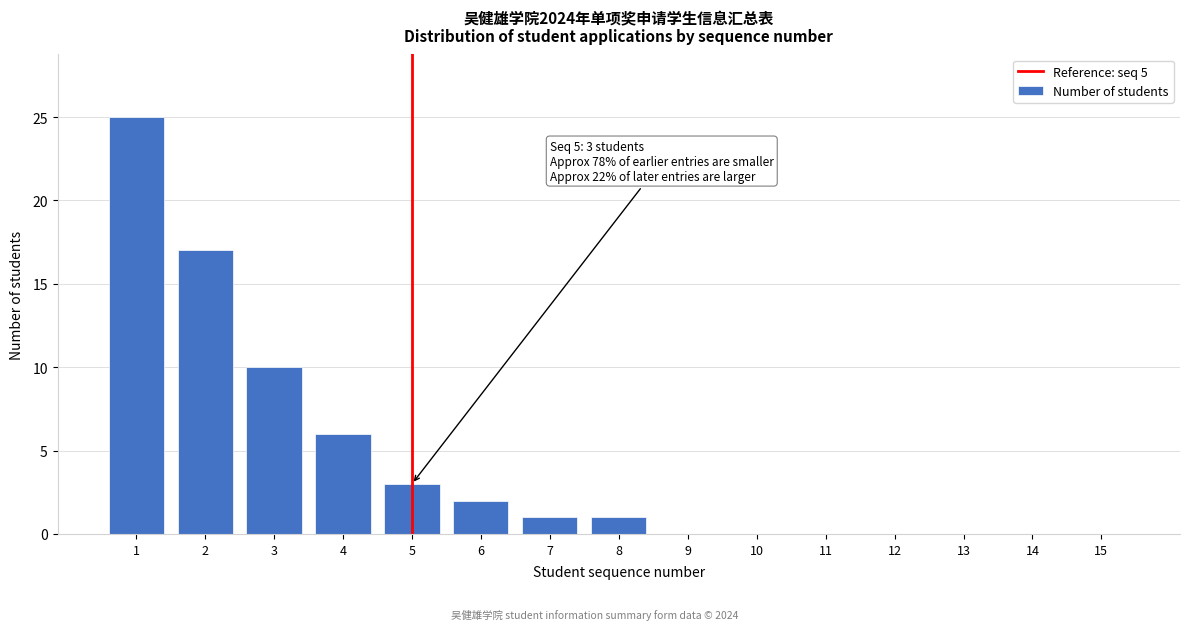

Reading left to right, what are all the values shown in this chart?

1=25	2=17	3=10	4=6	5=3	6=2	7=1	8=1	9=0	10=0	11=0	12=0	13=0	14=0	15=0